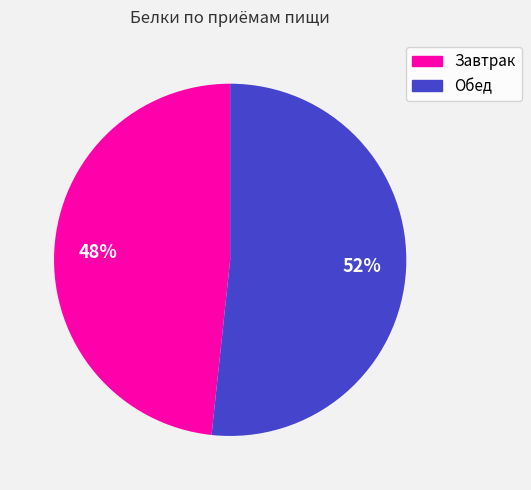

Do Обед and Завтрак together represent more than half of the pie?

Yes